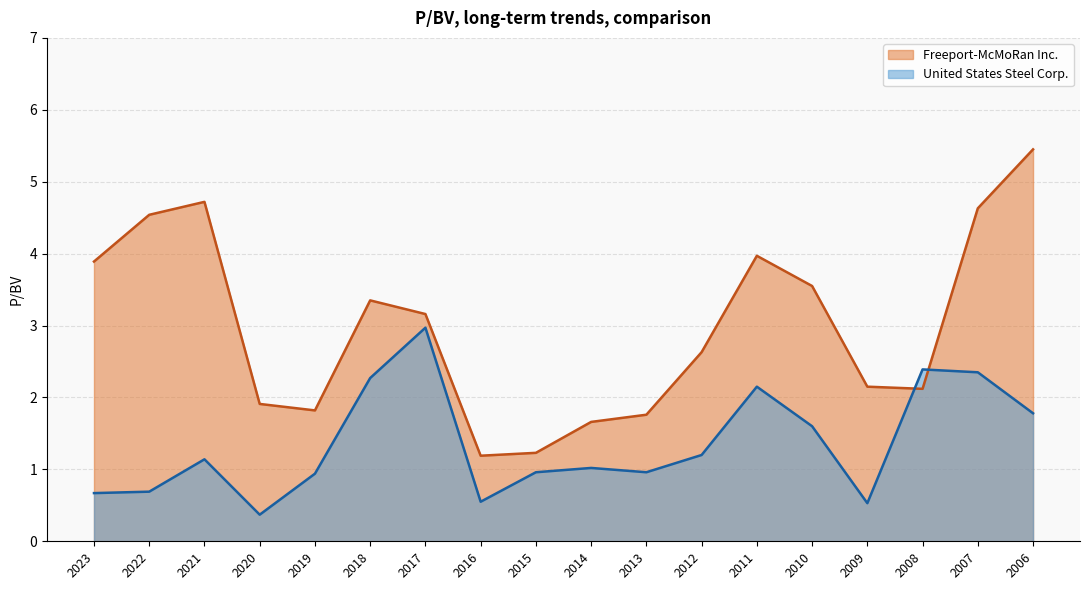

Does the chart display data point markers on the line(s)?

No